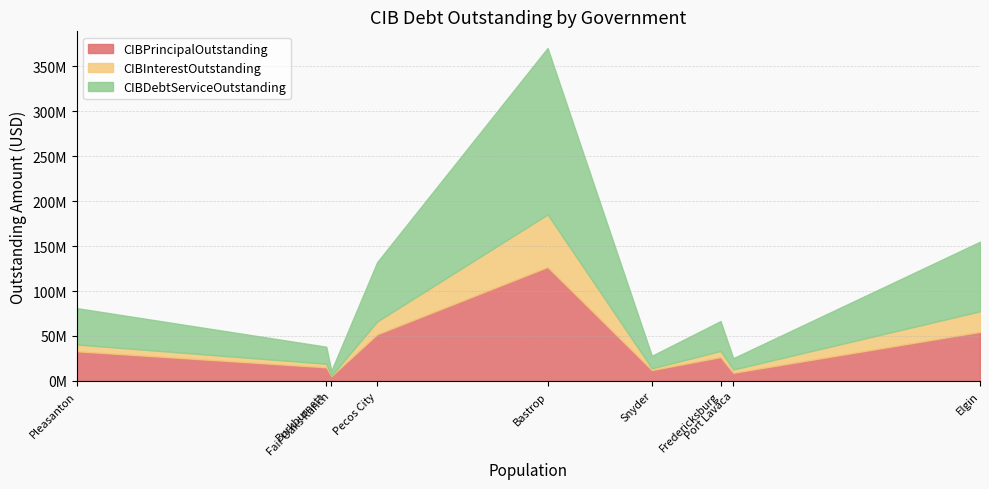

How many series are shown in this chart?

3